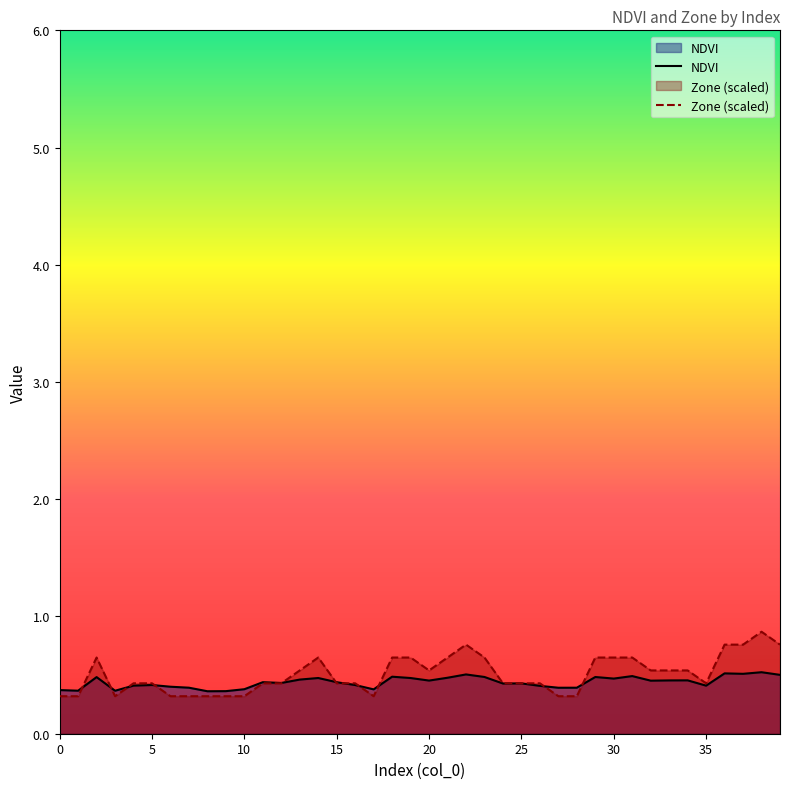

Which series has the largest range (max minus min)?

Zone (scaled)